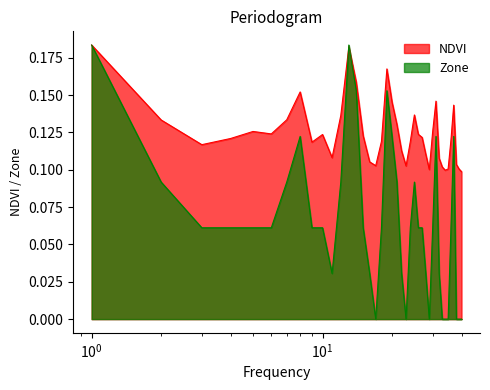

True or false: NDVI and Zone intersect in this chart.

True